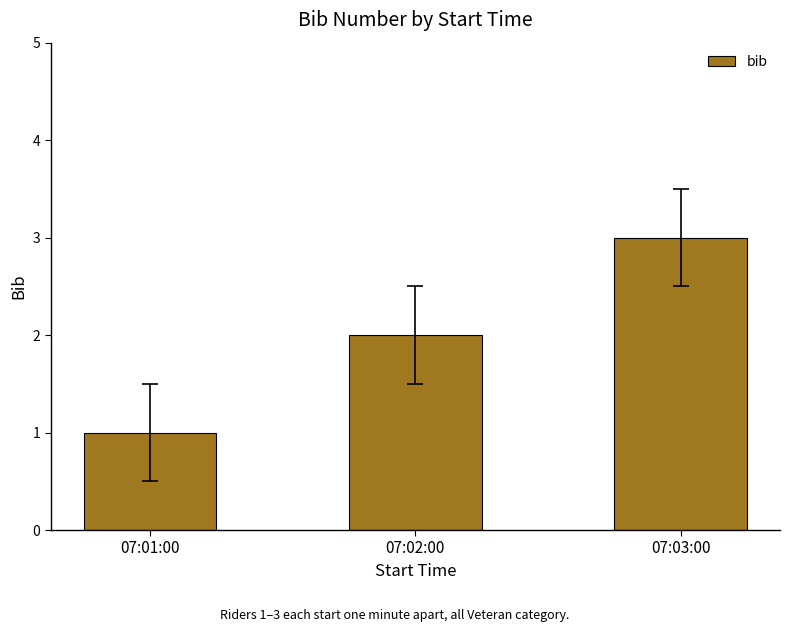

How many data points are less than 2?

1